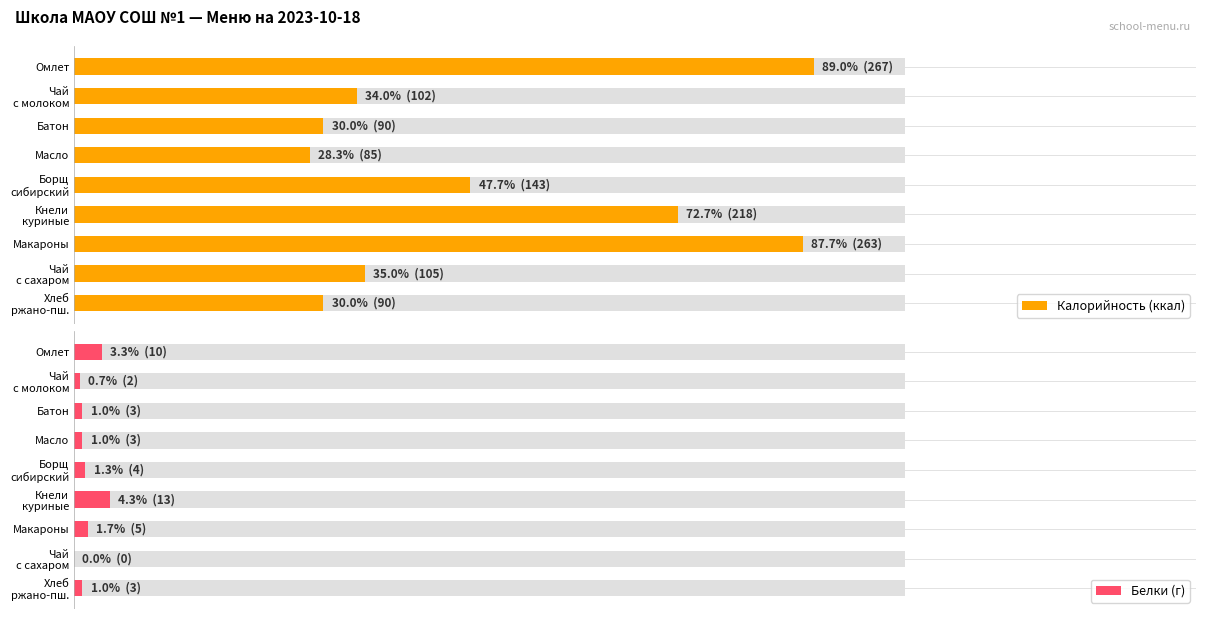

What is the sum of all Калорийность (ккал) values?

1363